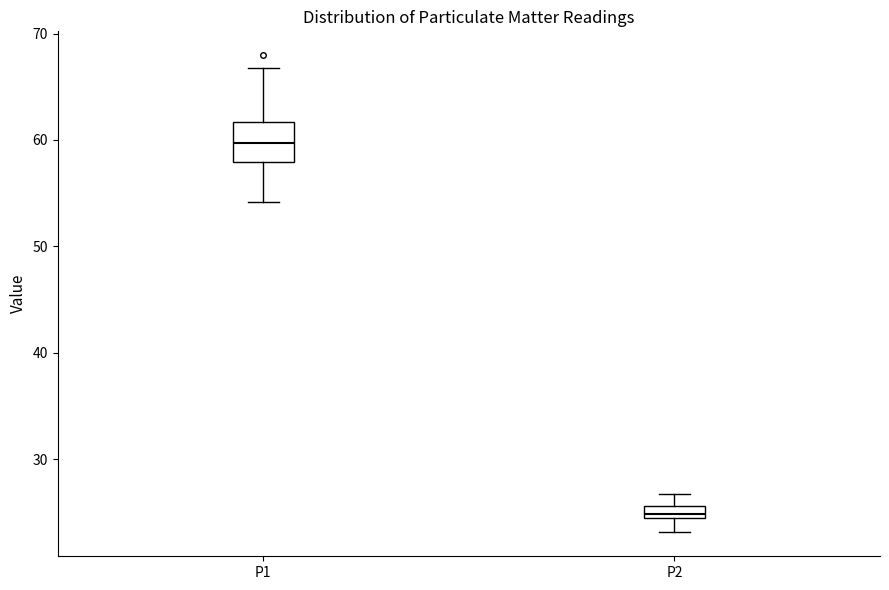

Where does the lower whisker of the box for P2 end on the y-axis? The values are not printed on the chart, so give them approximately, as read against the axis.

23